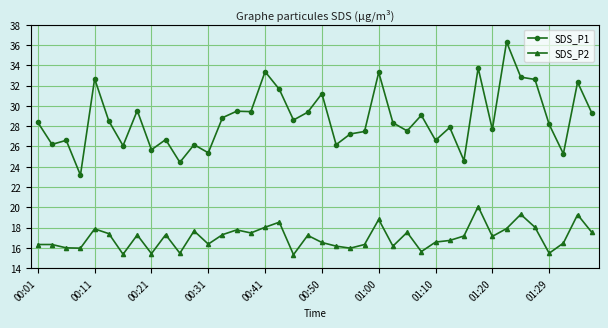

How many distinct data groups are displayed?

2